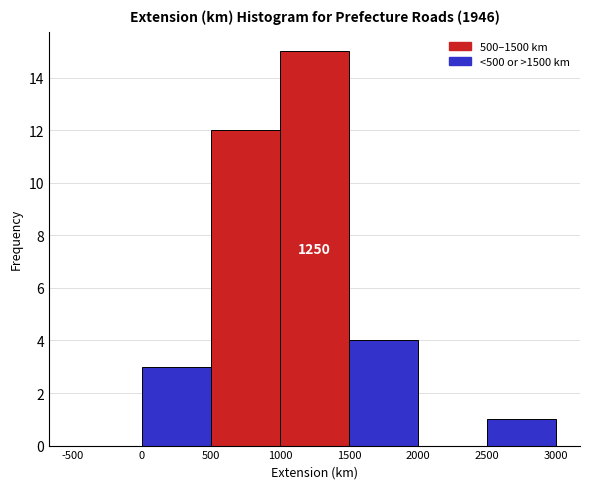

Which range on the x-axis has the tallest bar?

1000 to 1500